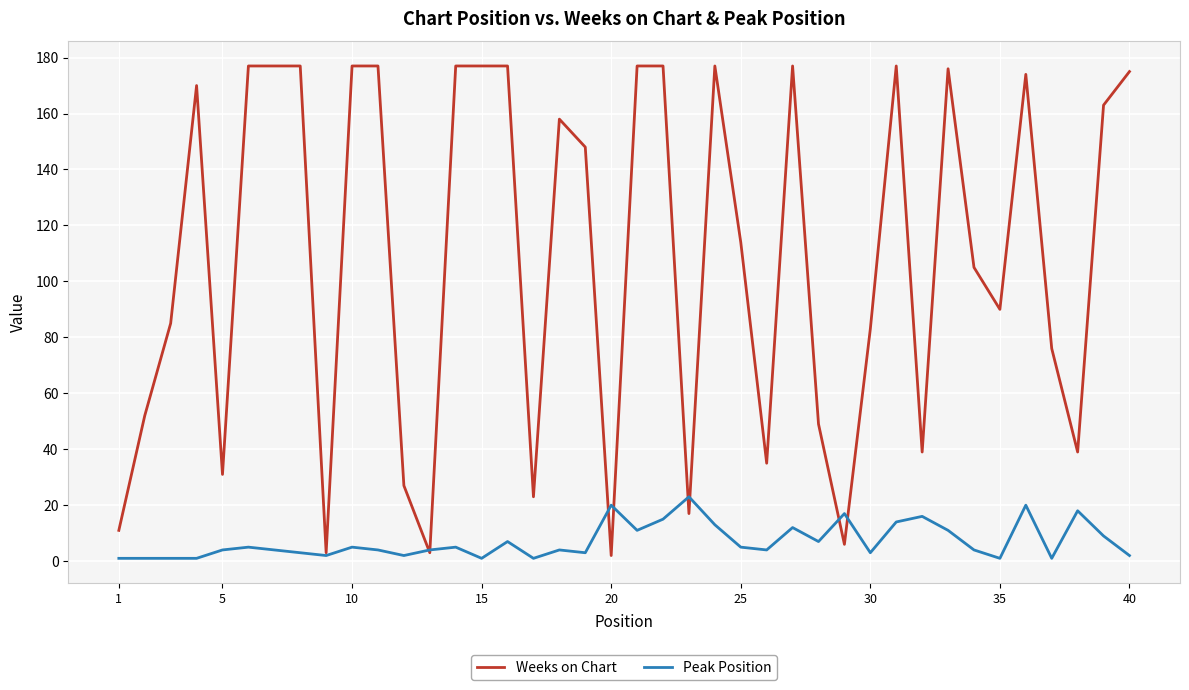

Which series has the largest total across all categories?

Weeks on Chart